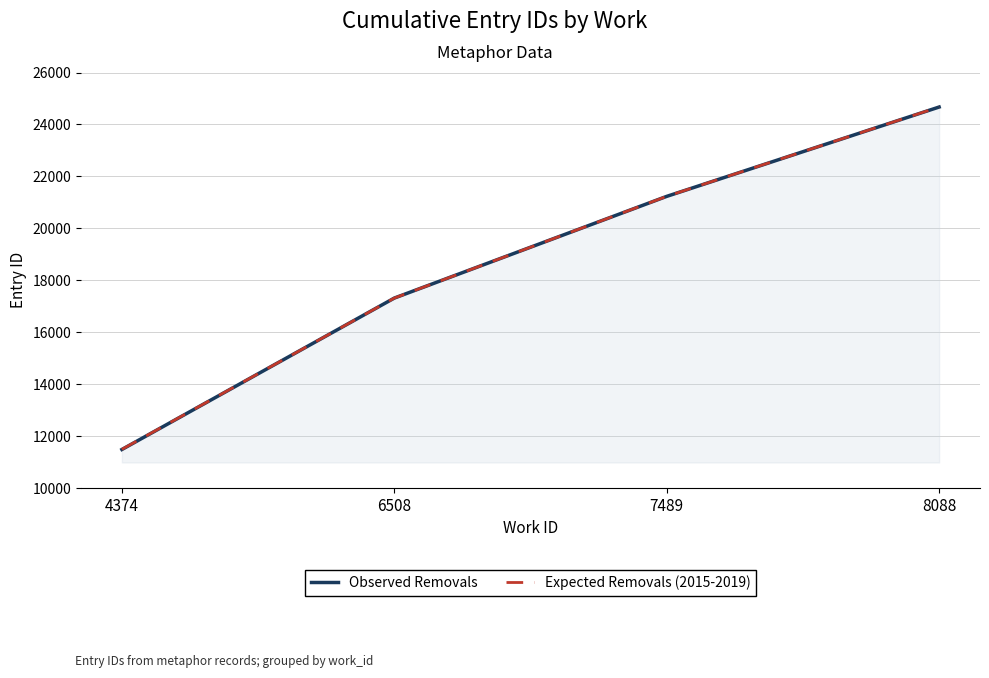

Where does the Expected Removals (2015-2019) series first go above 21233?

8088